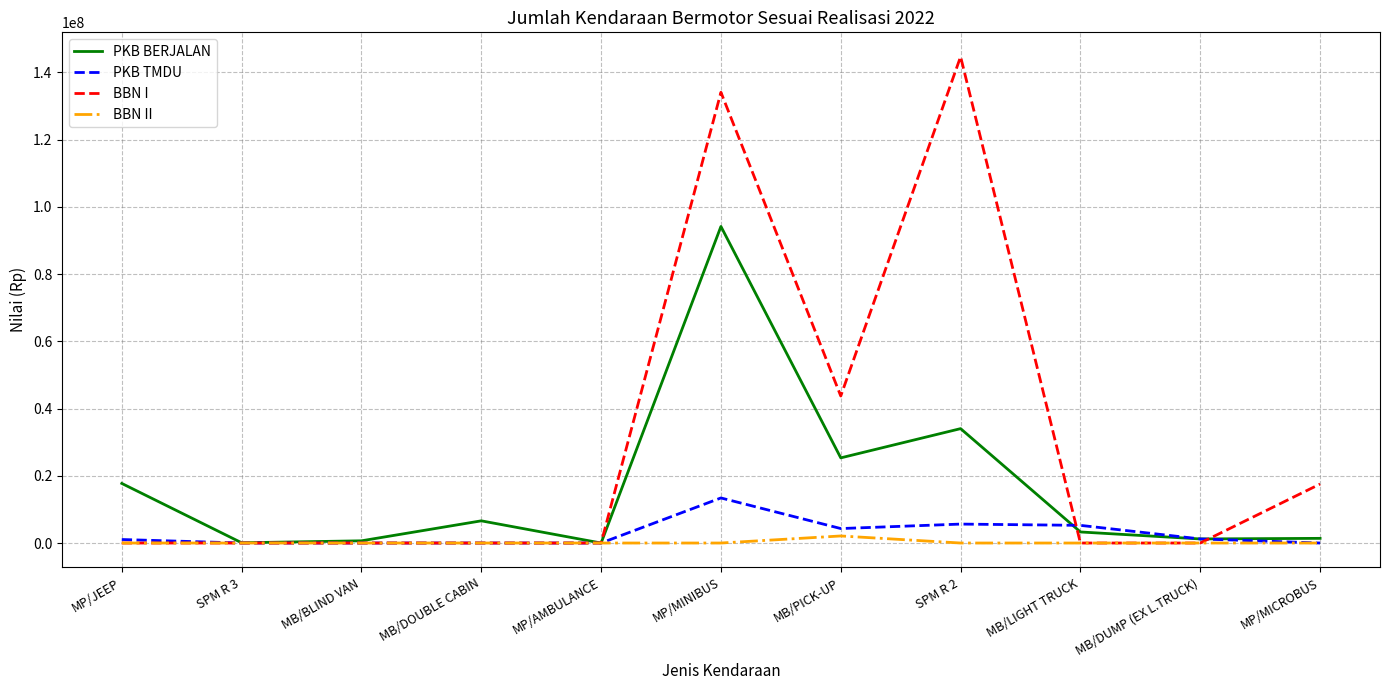

At which category is the sum across all series the highest?

MP/MINIBUS